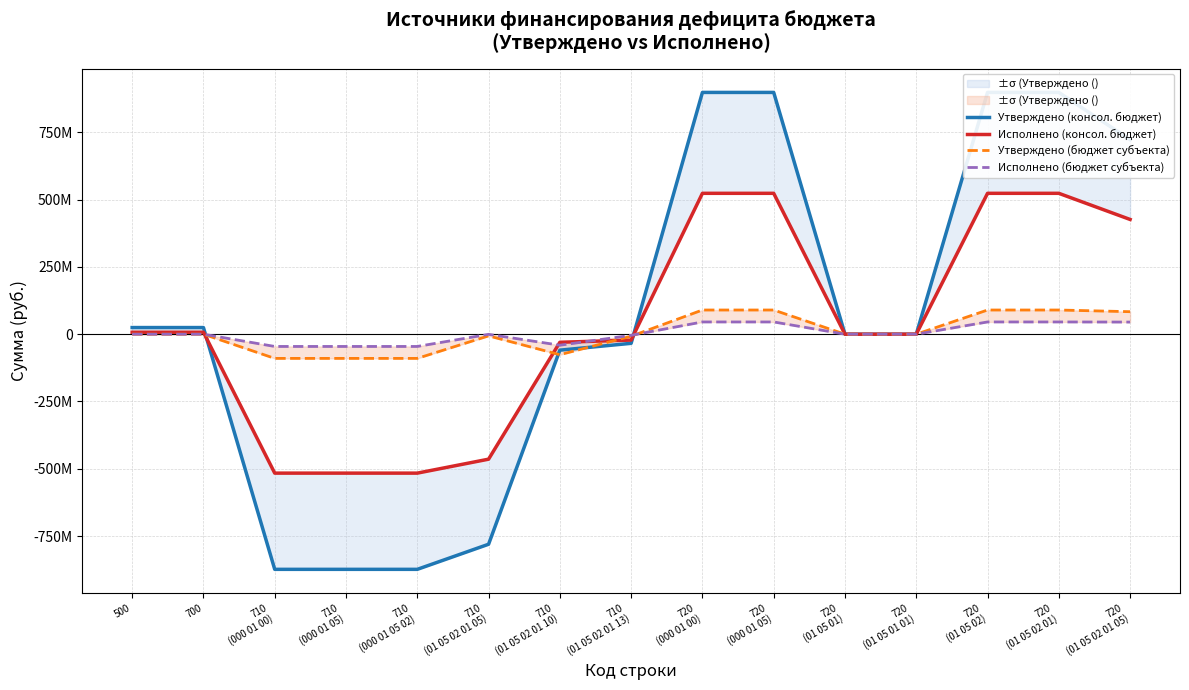

Which series has the largest total across all categories?

Утверждено (консол. бюджет)